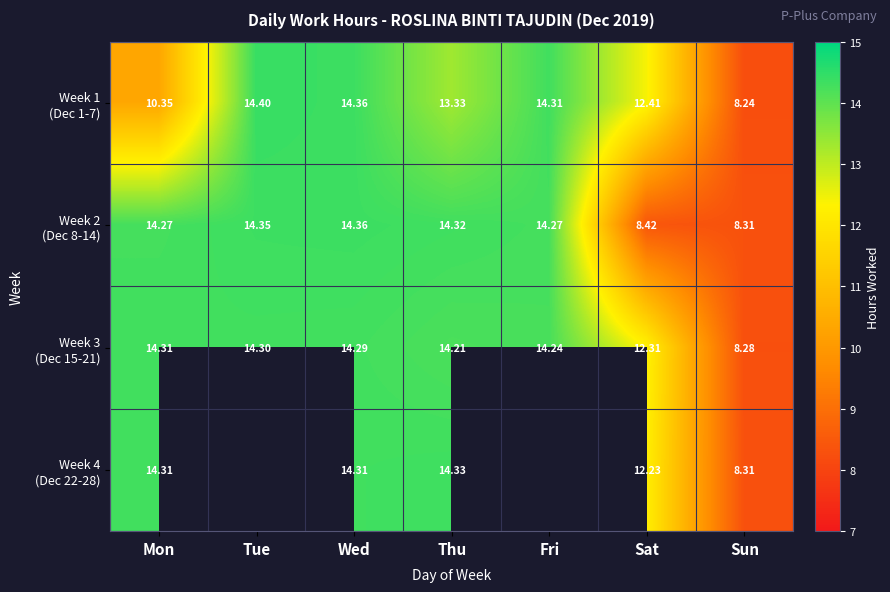

Which series has the largest range (max minus min)?

Week 1 (Dec 1-7)